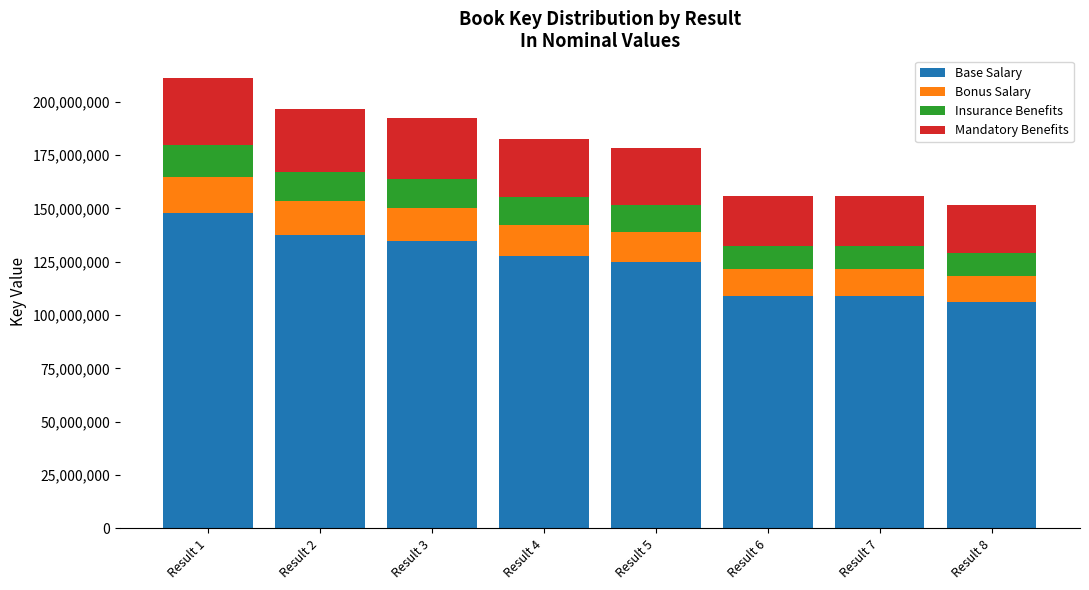

What is the lowest value of the Base Salary series?

106272671